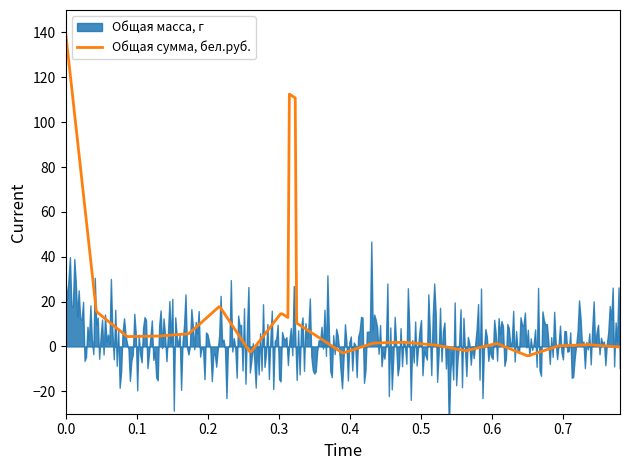

What is the minimum value for Общая сумма, бел.руб.?

-4.2